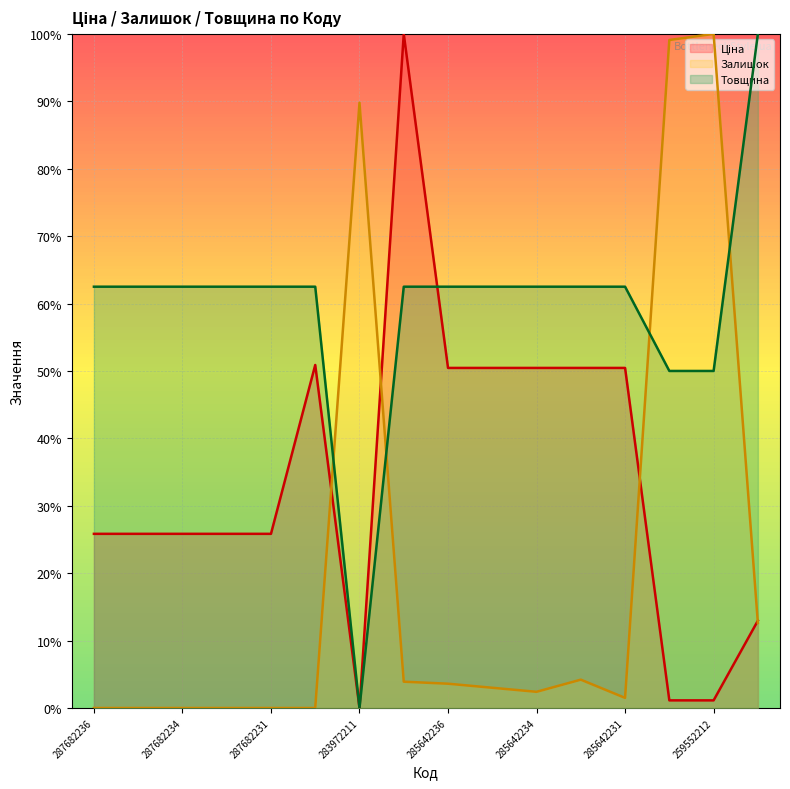

Which category has the highest value in the Залишок series?

259552212